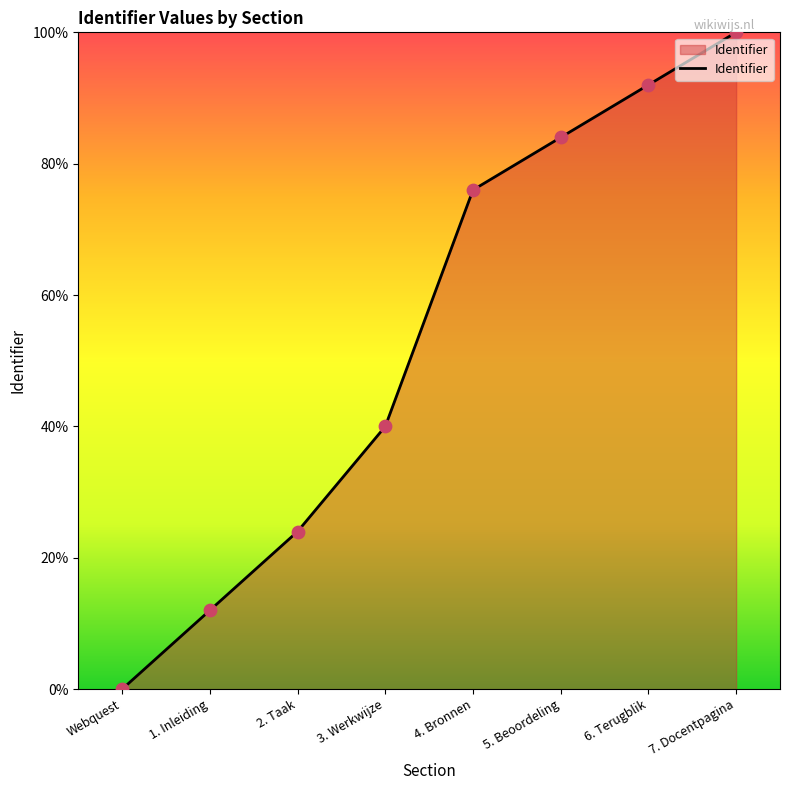

What is the change in value from 3. Werkwijze to 6. Terugblik?

+52